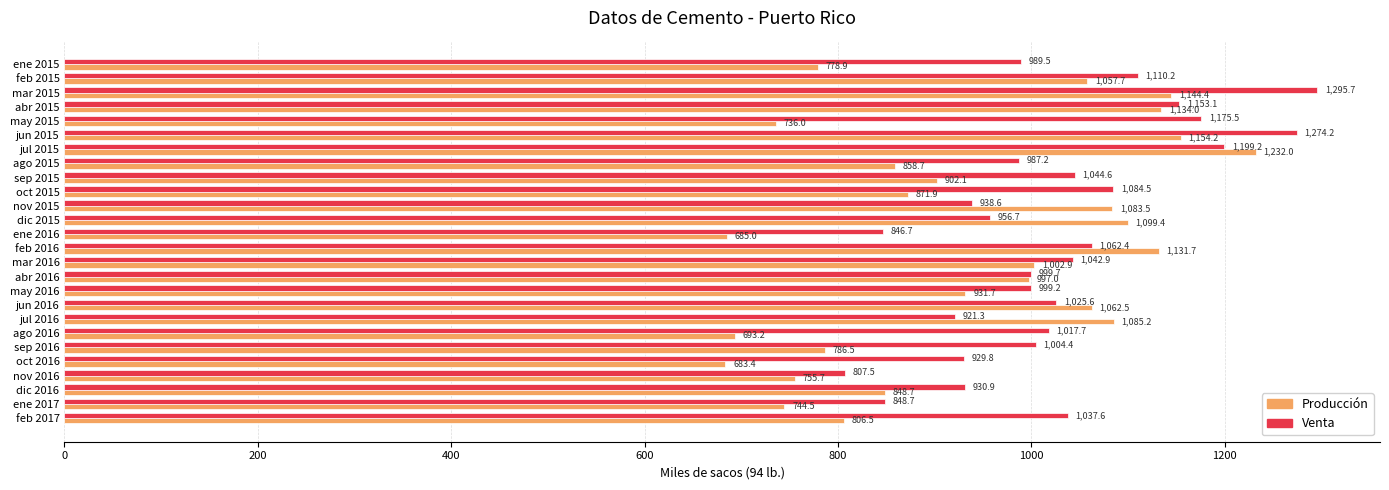

Where is Venta nearest to the value 1051?

sep 2015